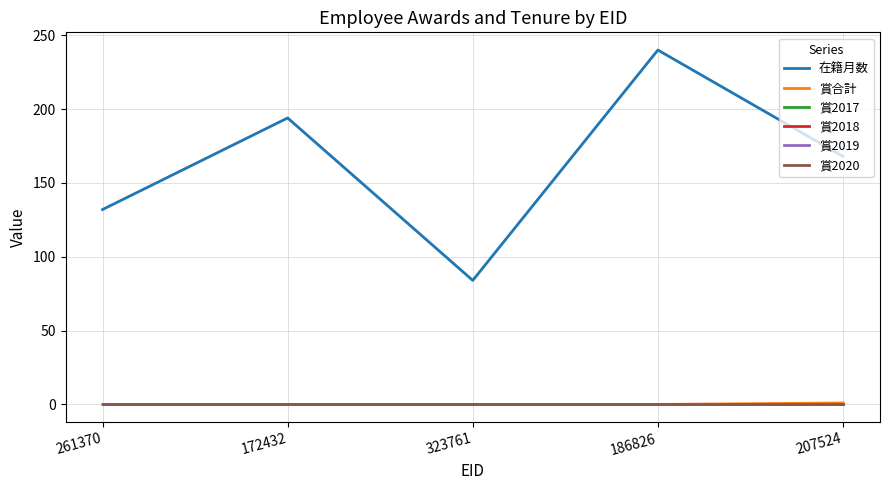

Does the chart display data point markers on the line(s)?

No